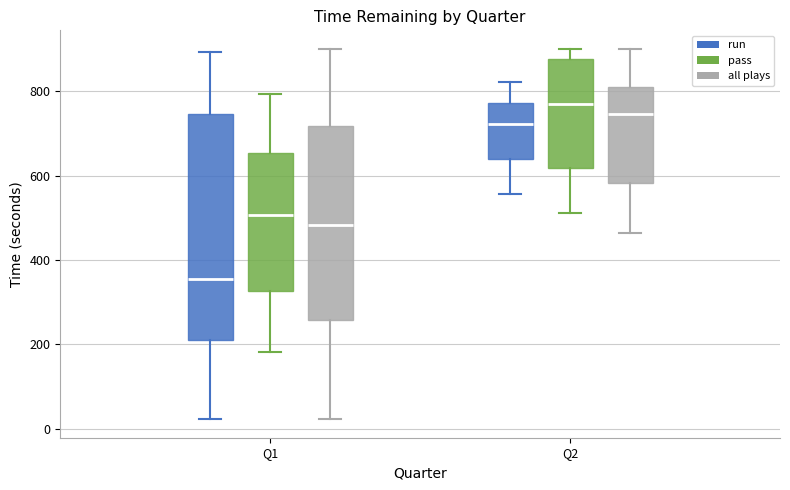

Where is the lower edge of the box for Q2 (run) on the y-axis? The values are not printed on the chart, so give them approximately, as read against the axis.

640